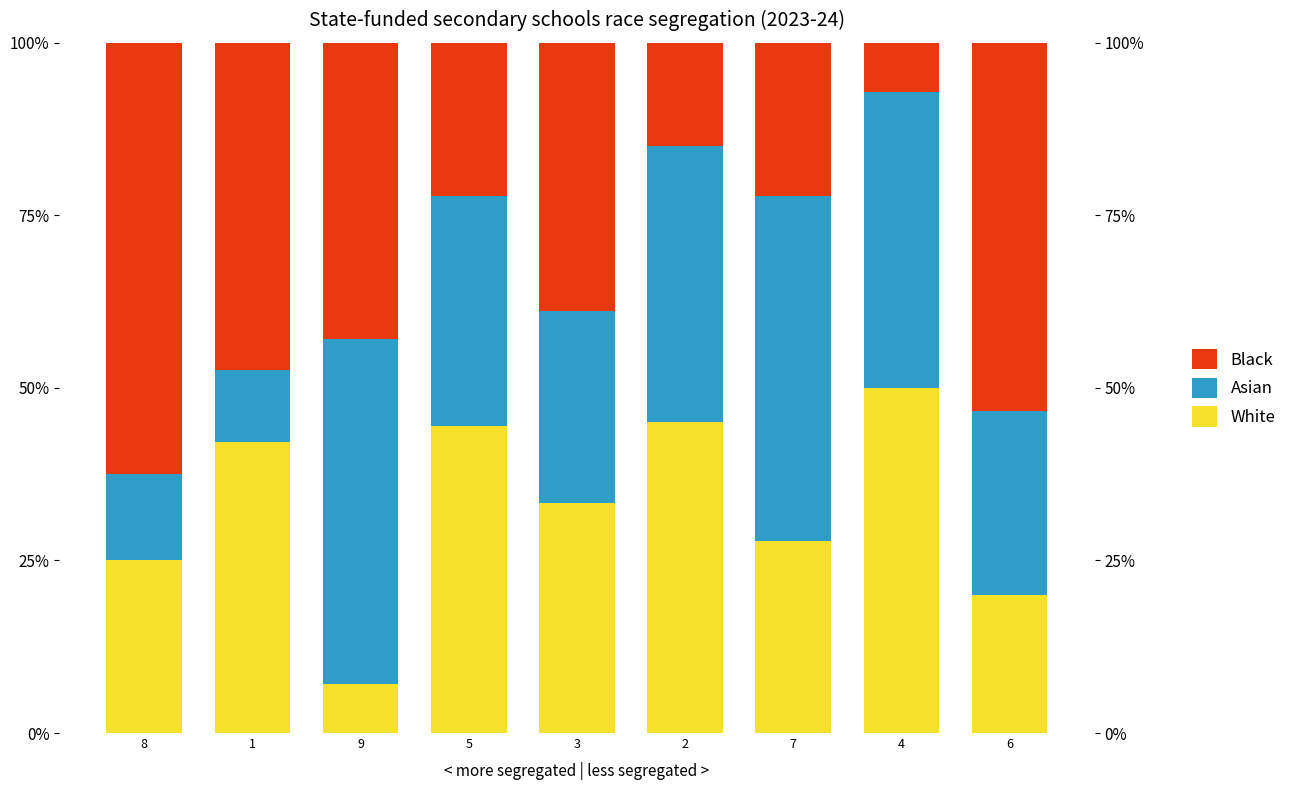

At which category is the sum across all series the highest?

6